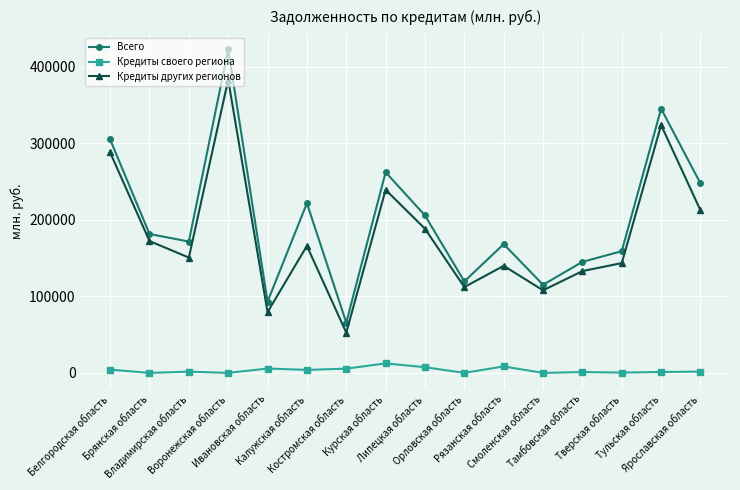

The Кредиты своего региона series shows 8471 at Рязанская область. True or false?

True